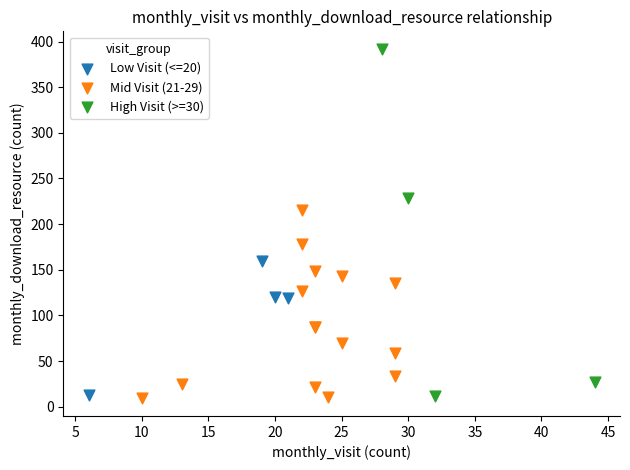

Which series reaches the maximum Y coordinate?

High Visit (>=30)